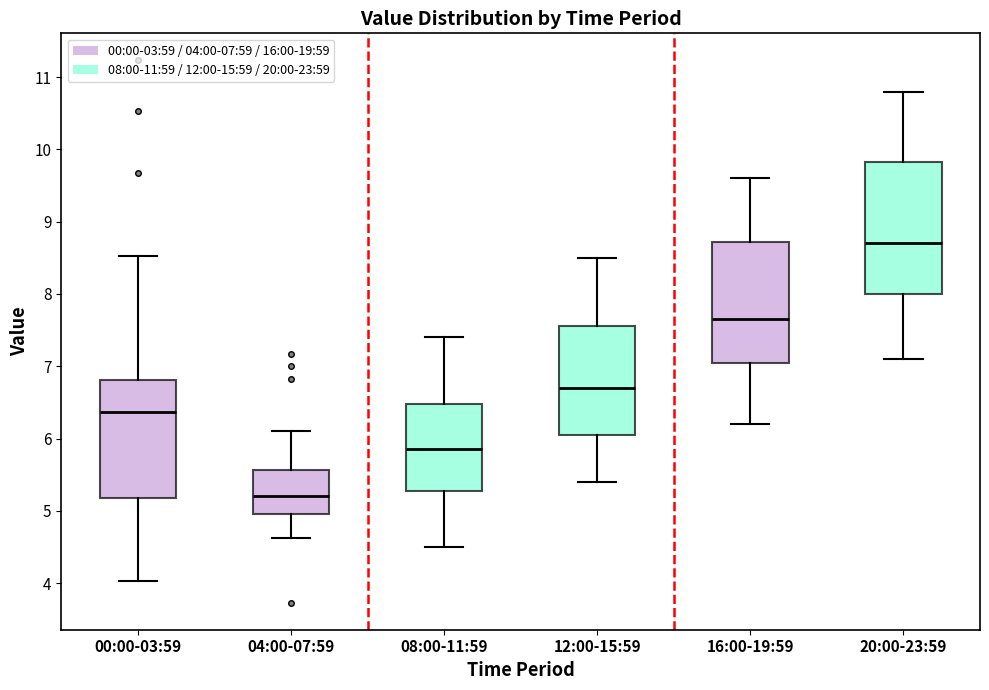

Which box is the tallest, from its lower edge to its upper edge?

20:00-23:59